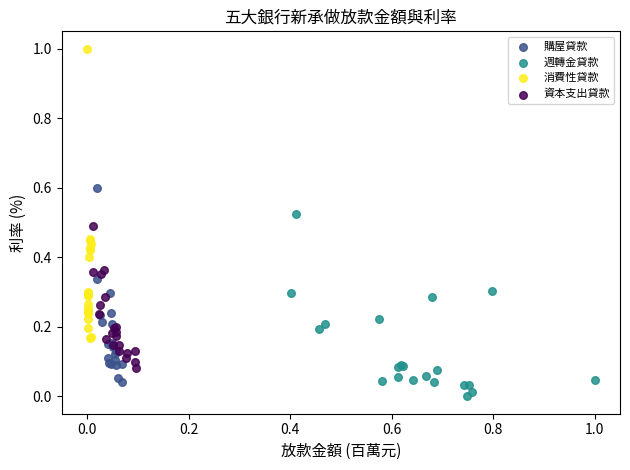

What are all the series names shown in the legend?

購屋貸款, 週轉金貸款, 消費性貸款, 資本支出貸款